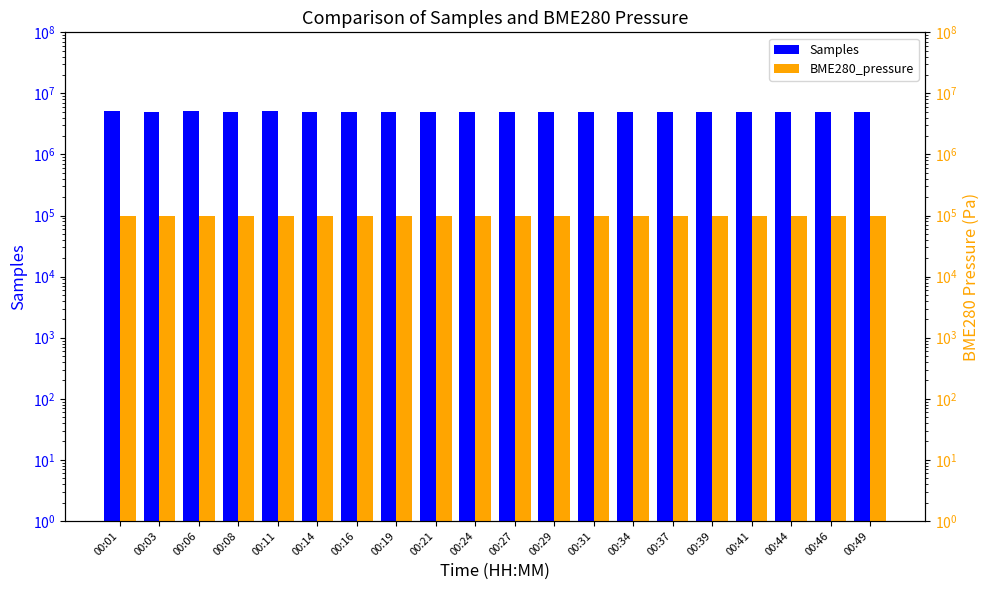

The value of Samples at 00:03 is 2519466.0. True or false?

False